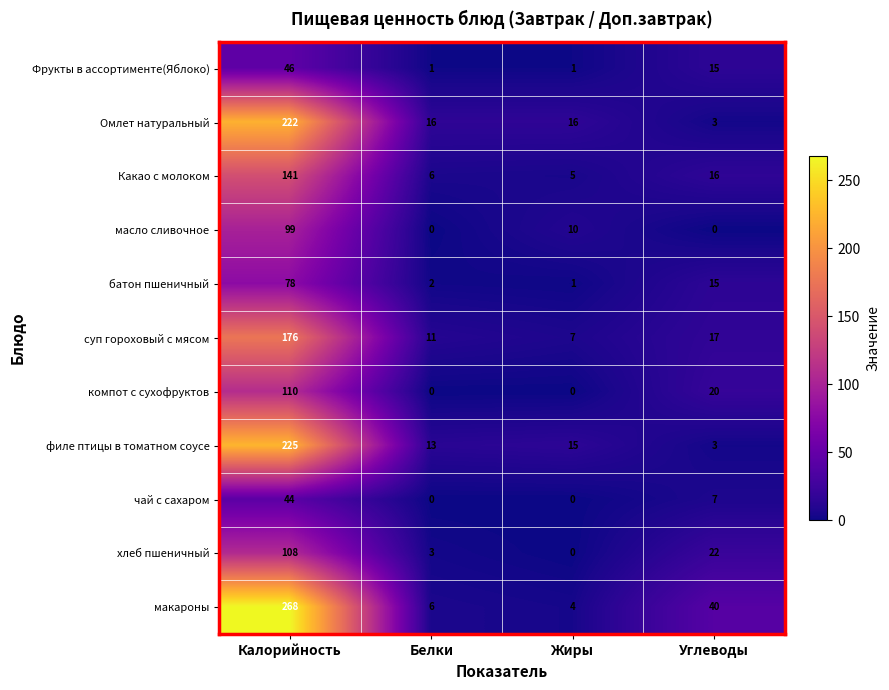

Is it true that масло сливочное equals 166 at Калорийность?

False